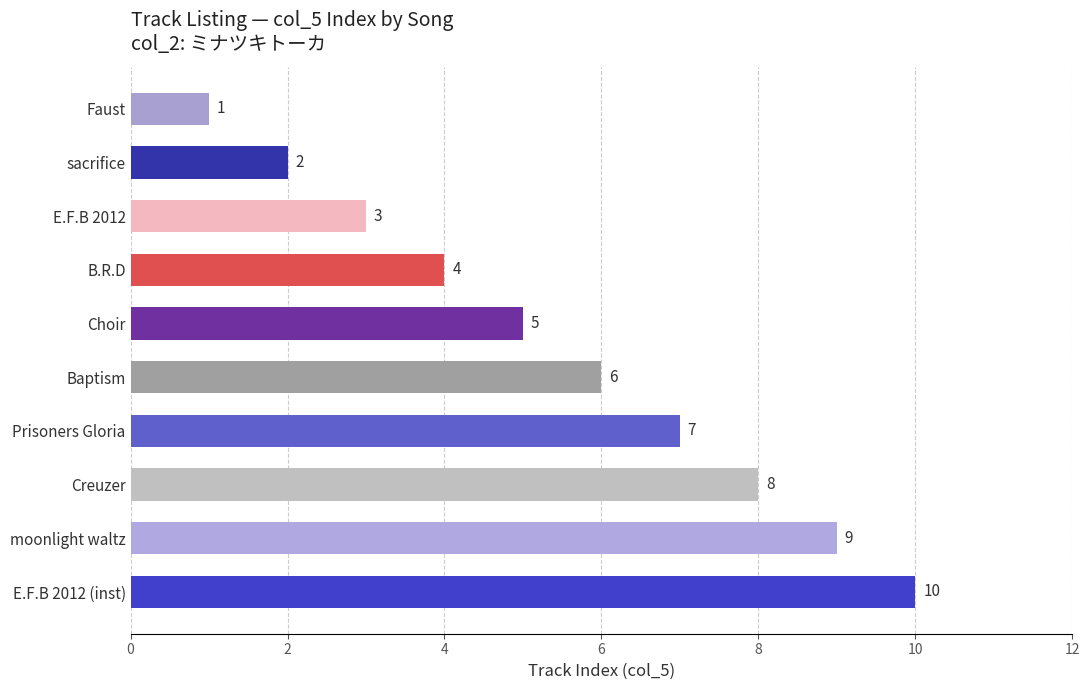

Are the bars grouped side by side (vs. stacked)?

No